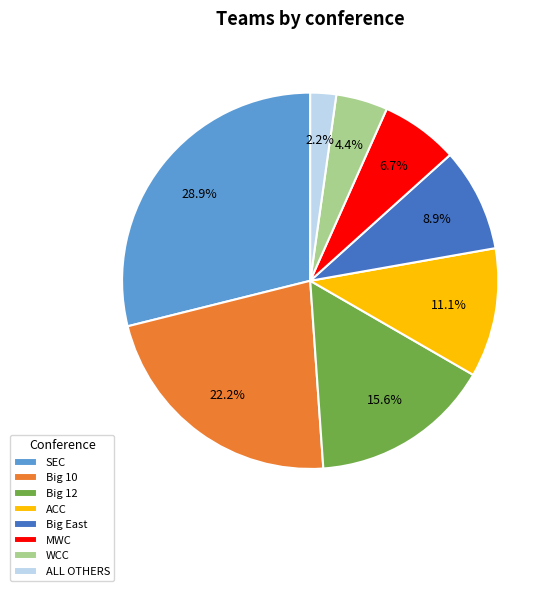

Which category has the biggest portion of the pie?

SEC